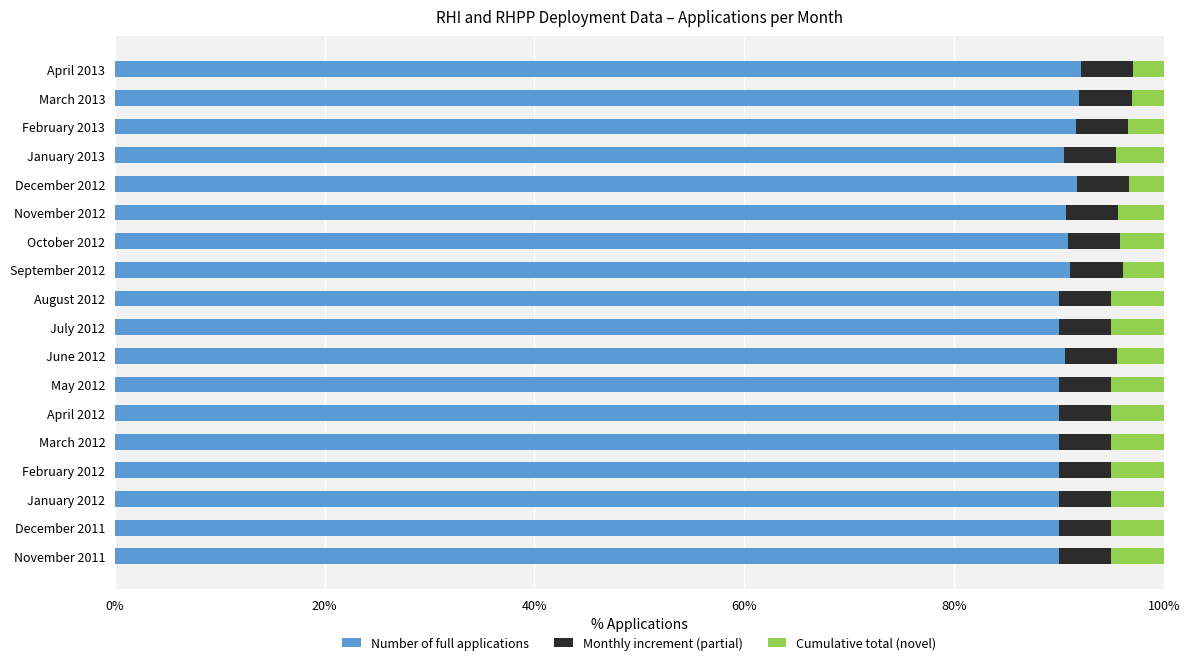

What is the total value across all series at June 2012?

100.0